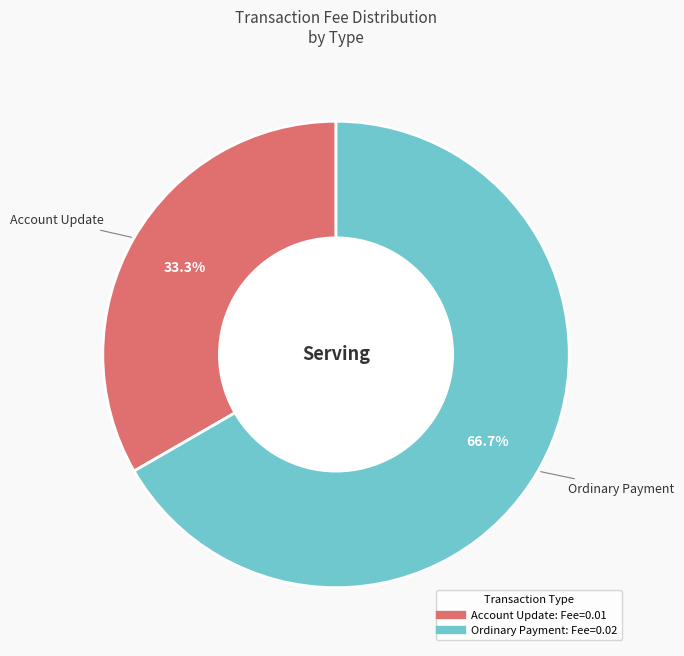

Is there any slice that represents more than half of the pie?

Yes